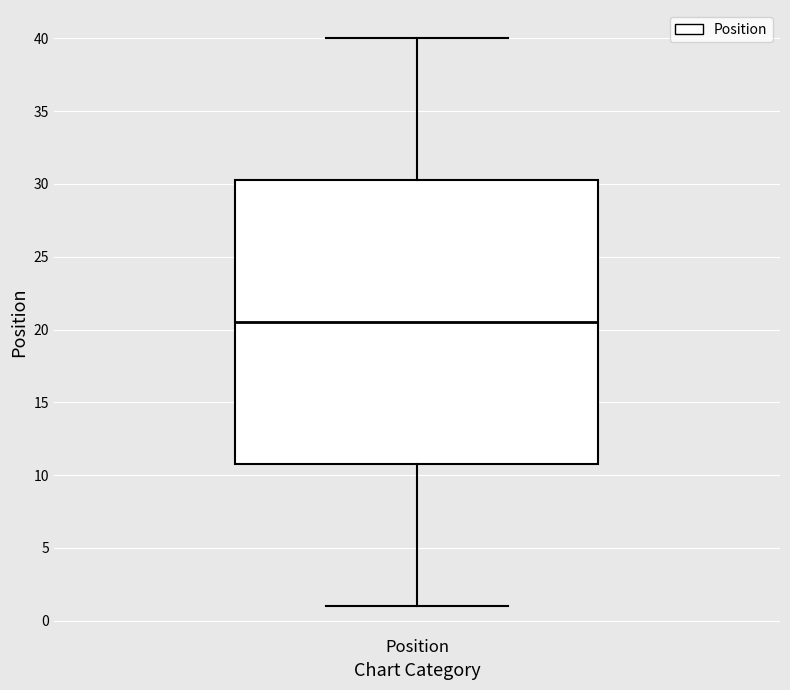

Read this box plot against the y-axis: the position of the median line, the range covered by the box, and the ends of both whiskers. The values are not printed on the chart, so give them approximately, as read against the axis.

median 20.5, box 11.0 to 30.5, whiskers 1.0 to 40.0